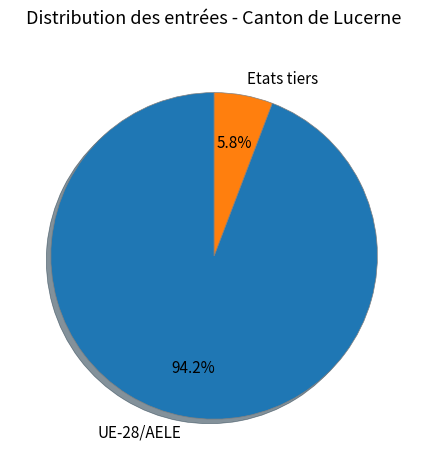

Which slice is the smallest?

Etats tiers